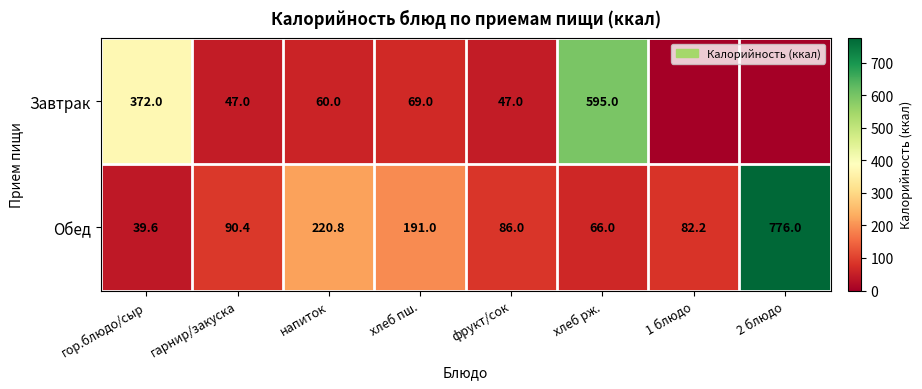

What is the difference between the Обед values at 2 блюдо and хлеб рж.?

710.0